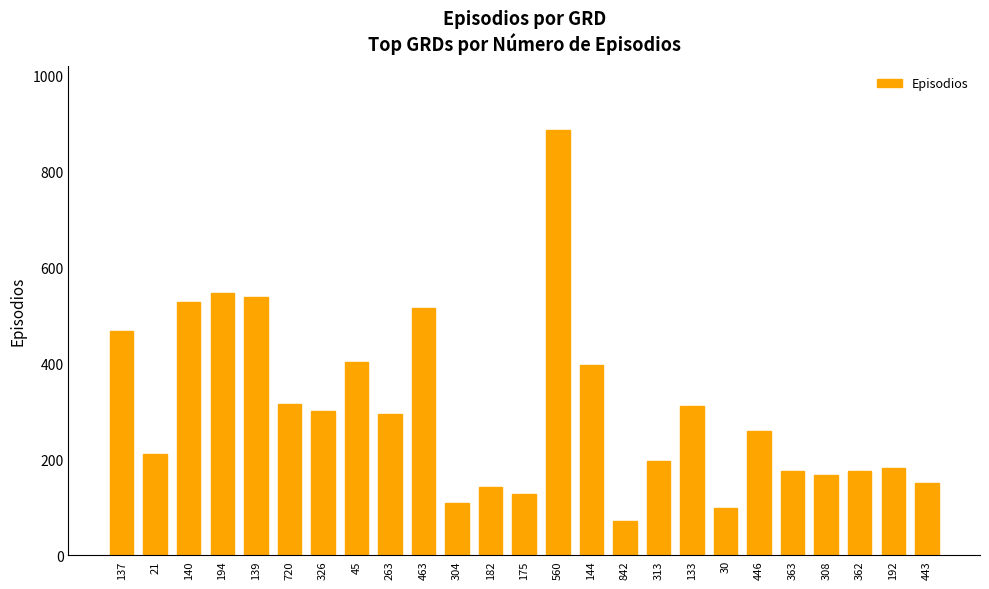

Approximately how many times larger is the value at 326 compared to 560?

0.3